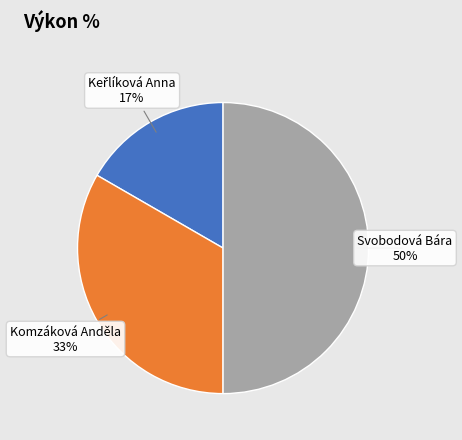

To the nearest percent, what is the difference between the largest and smallest slice percentages?

33%